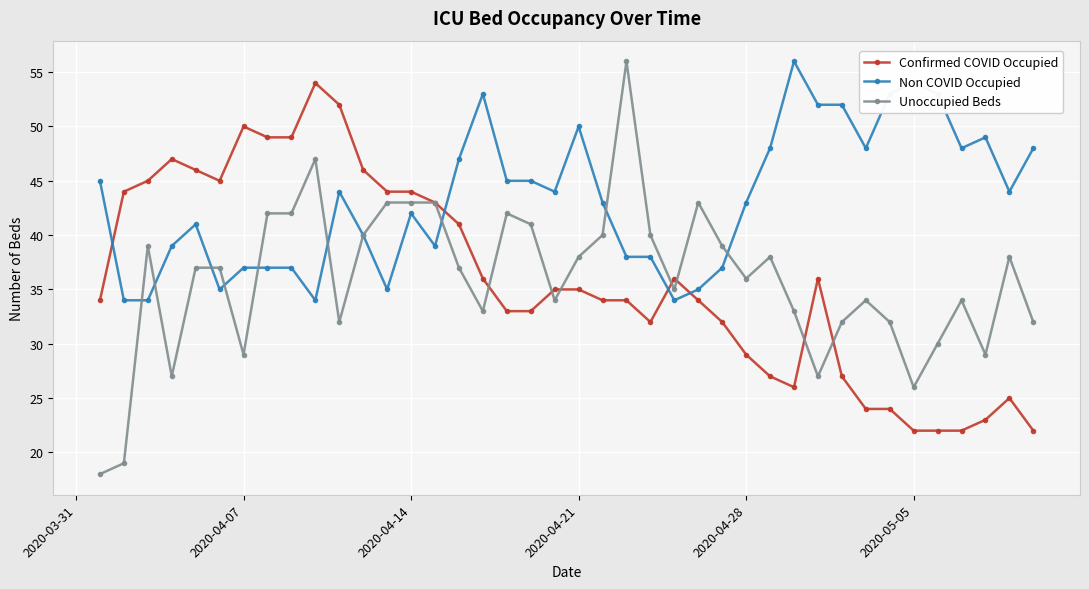

What is the highest value of the Unoccupied Beds series?

56